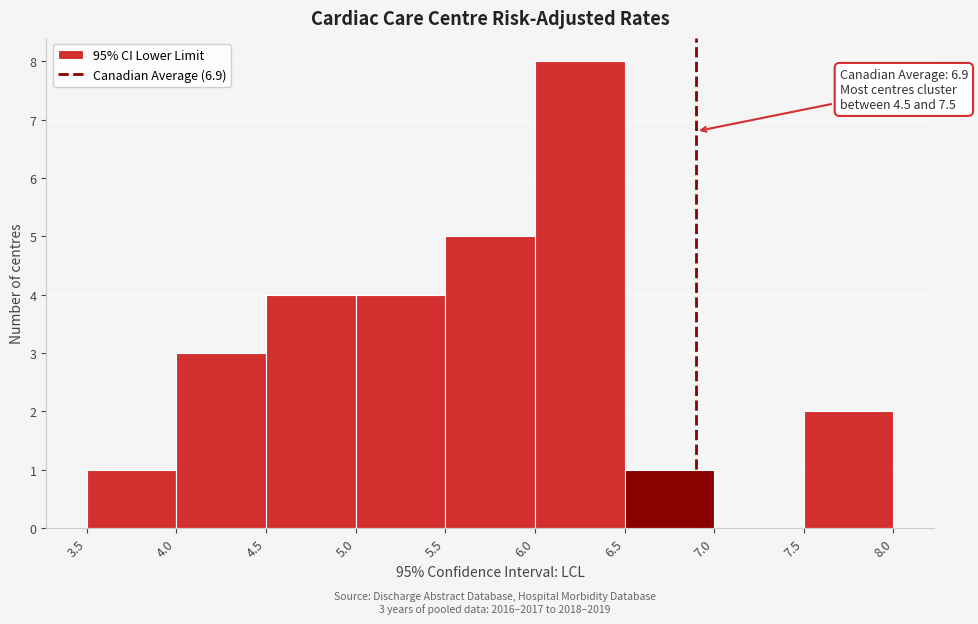

Which range on the x-axis has the tallest bar?

6.0 to 6.5